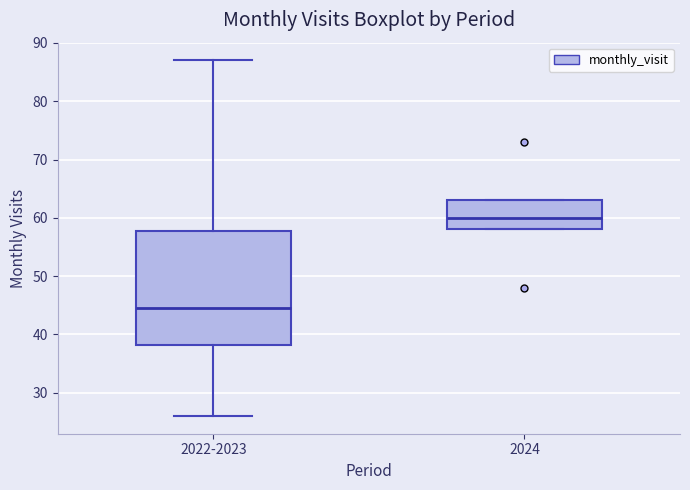

Which box has the highest median line?

2024